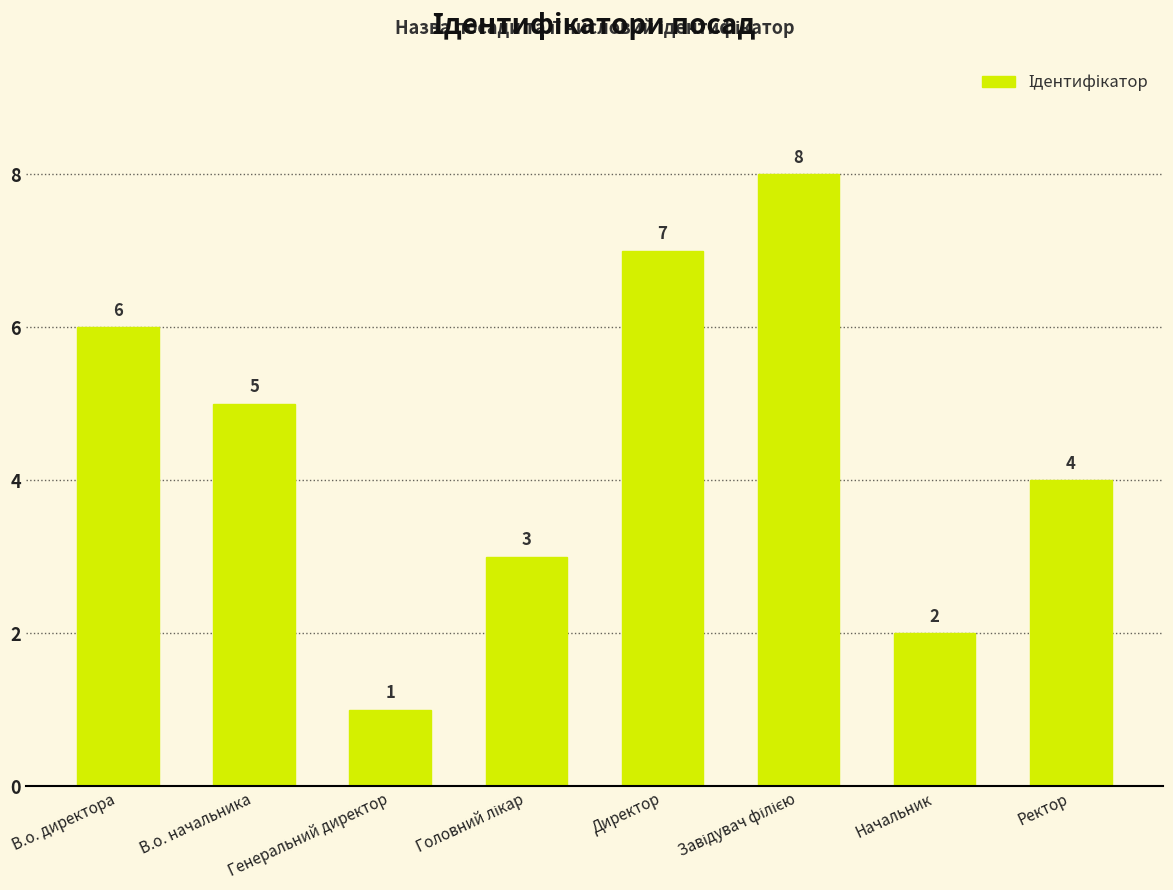

What is the label of the 7th bar from the left?

Начальник